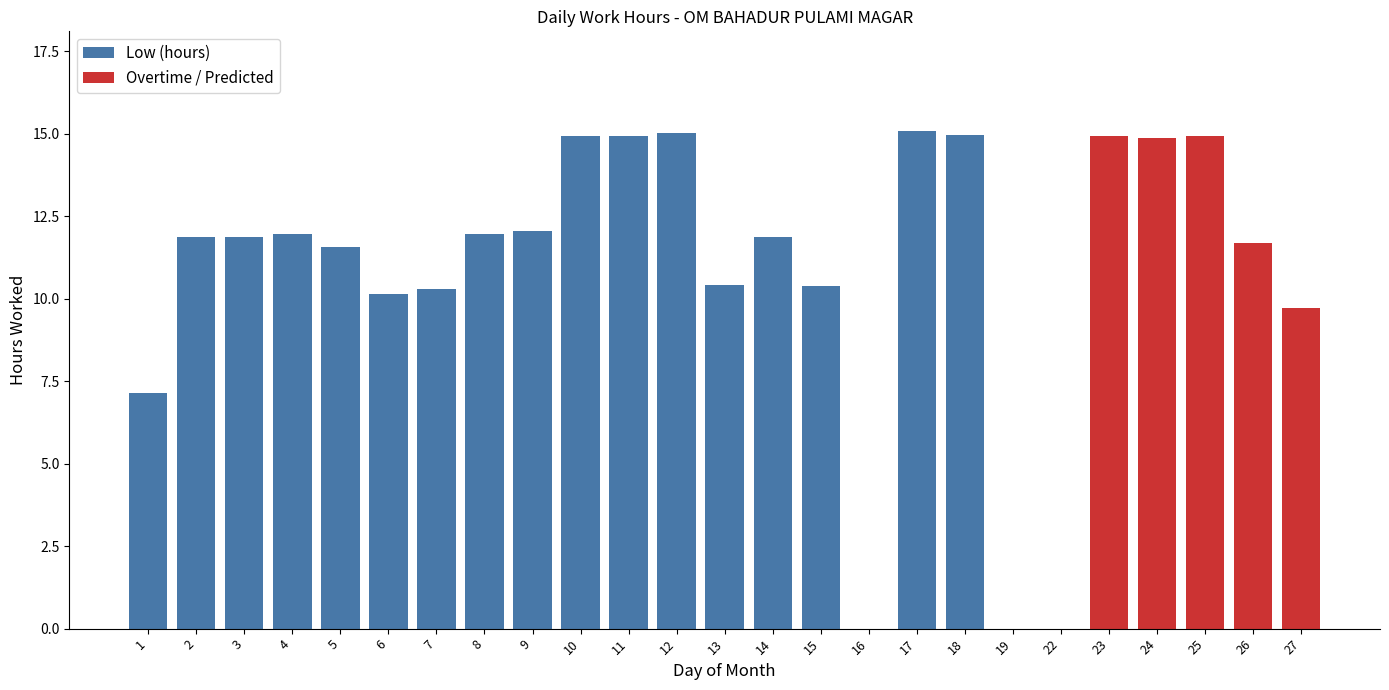

At how many categories does at least one series exceed 1?

22